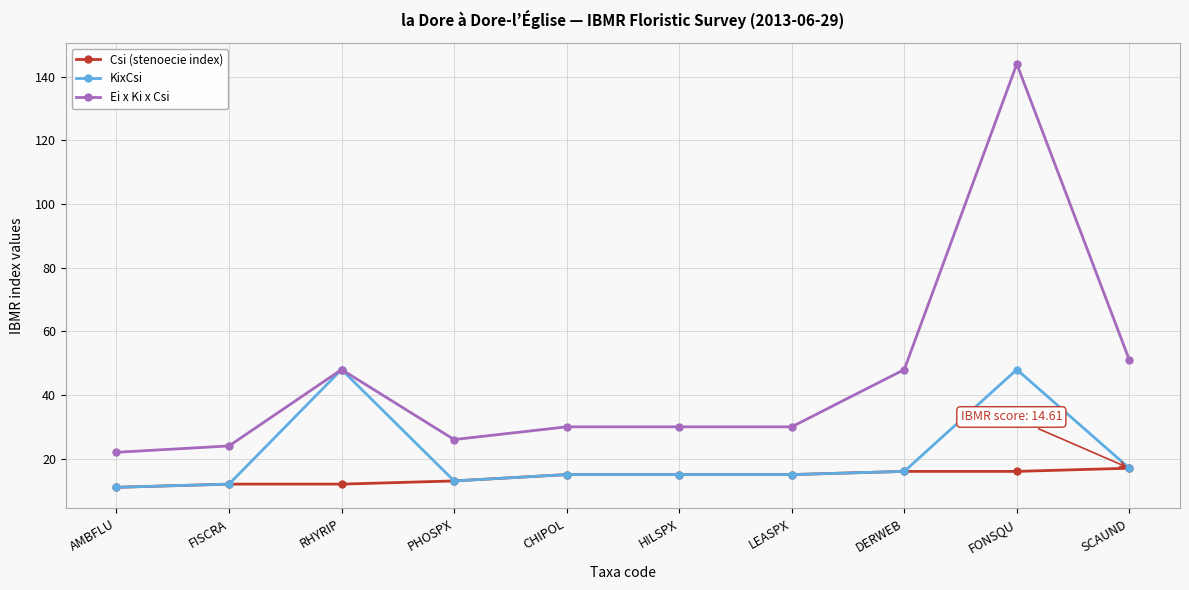

What is the approximate value of KixCsi at AMBFLU, to the nearest 10?

10